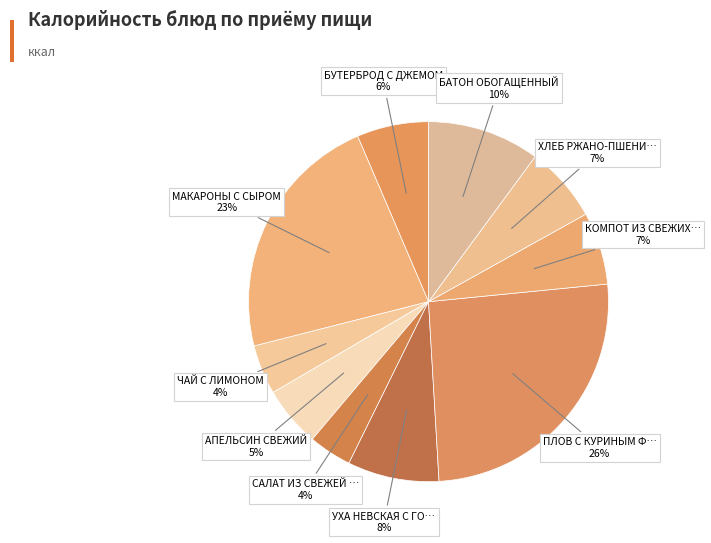

How many slices are in this pie chart?

10